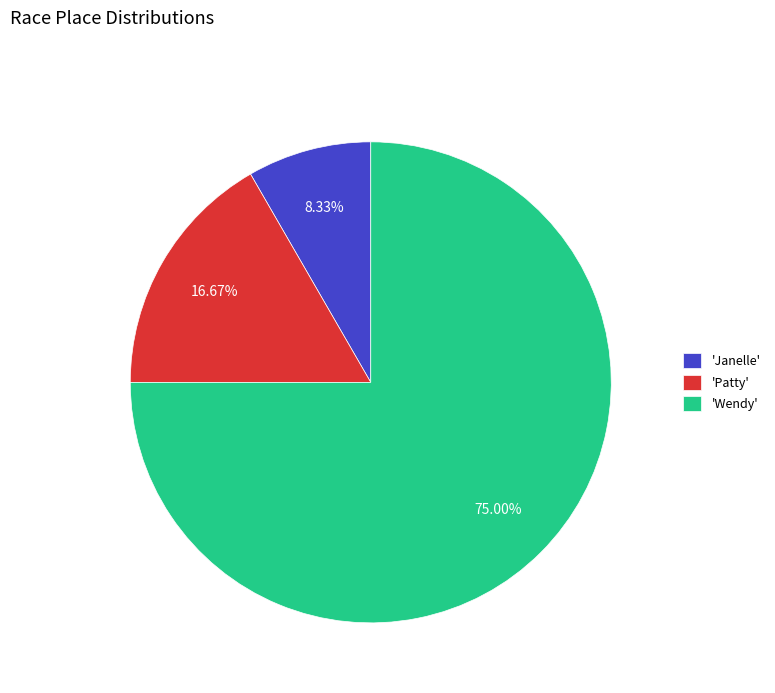

Which category accounts for the majority?

'Wendy'